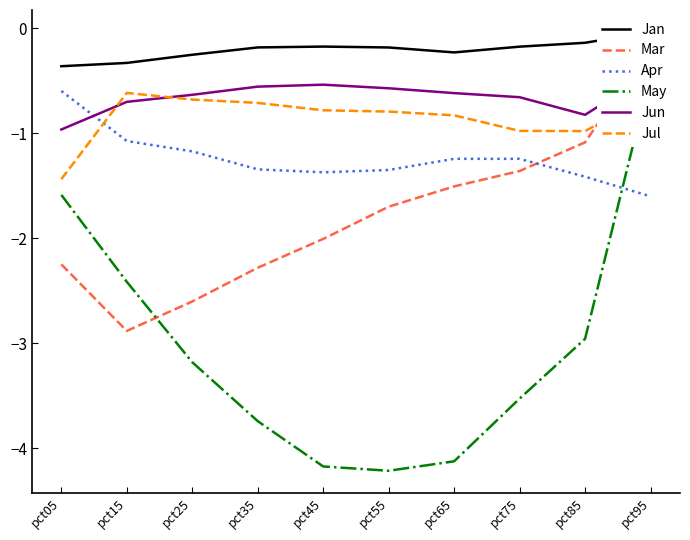

What is the minimum value for Jul?

-1.4